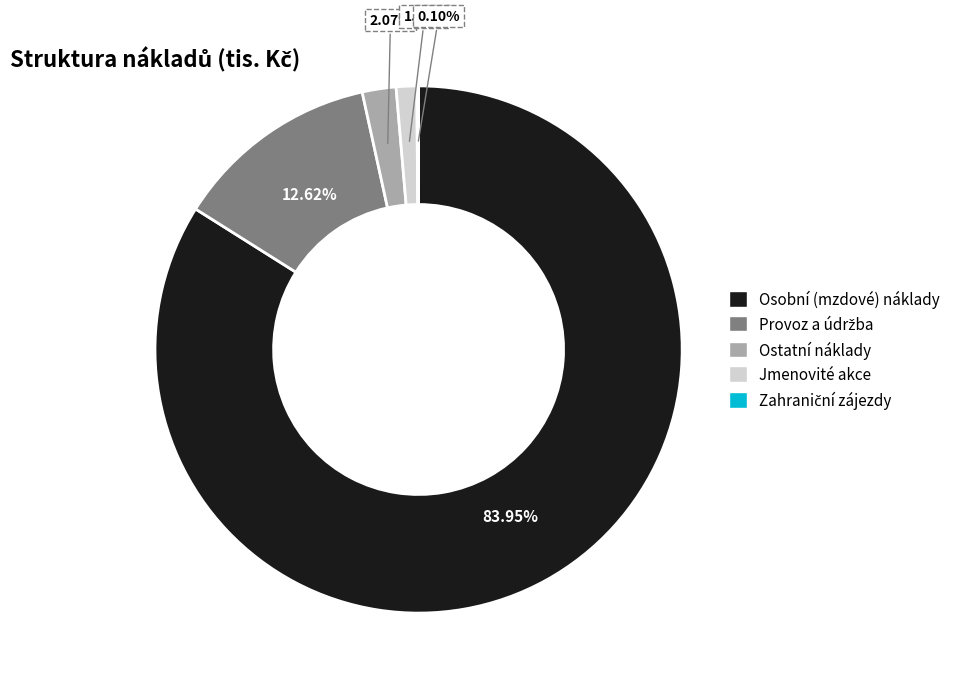

Does any single category account for the majority?

Yes